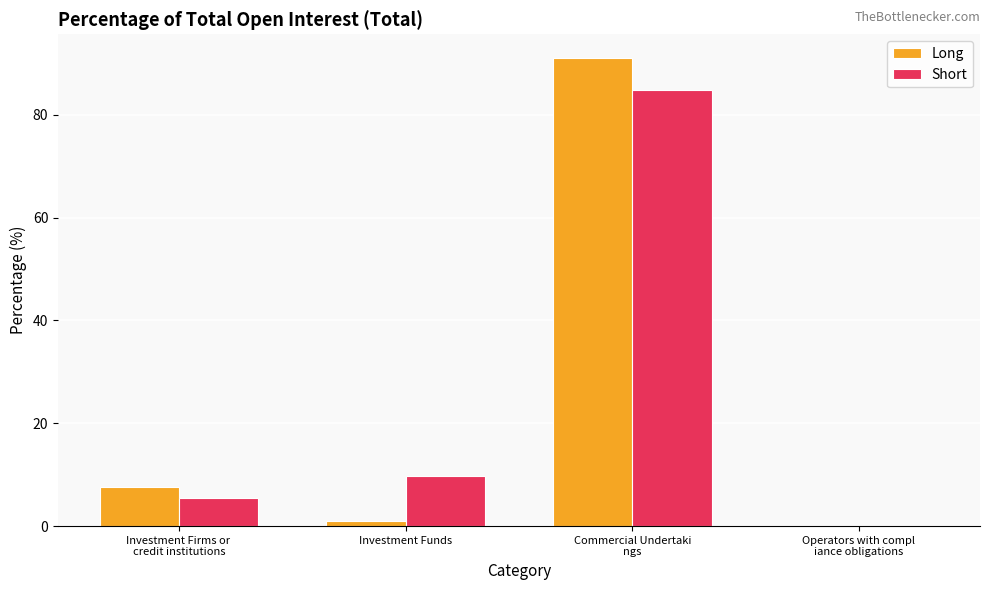

Reading left to right, what are all the values shown in this chart?

Long: Investment Firms or 
credit institutions=7.5	Investment Funds=1.0	Commercial Undertaki
ngs=91.1	Operators with compl
iance obligations=0.0
Short: Investment Firms or 
credit institutions=5.4	Investment Funds=9.8	Commercial Undertaki
ngs=84.8	Operators with compl
iance obligations=0.0